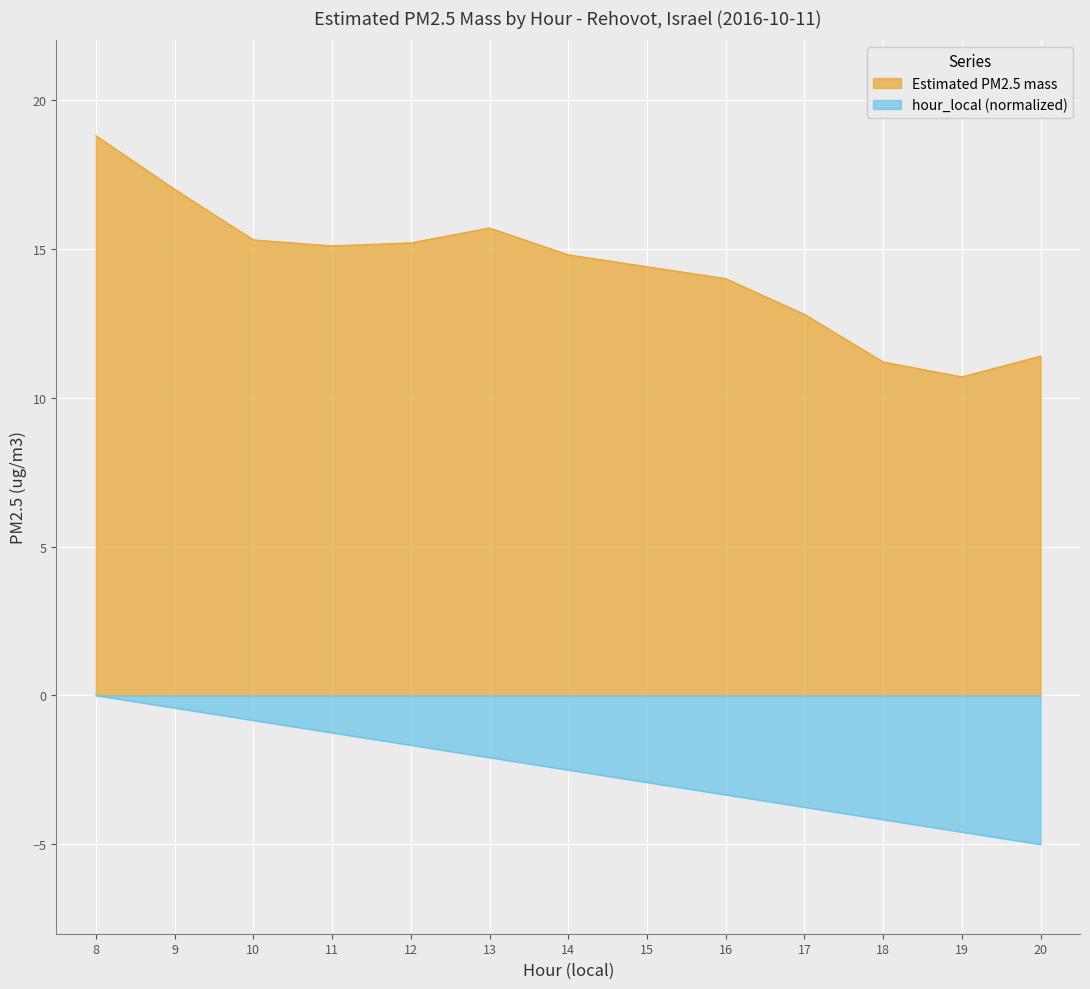

True or false: hour_local and Estimated PM2.5 mass cross at least once.

False